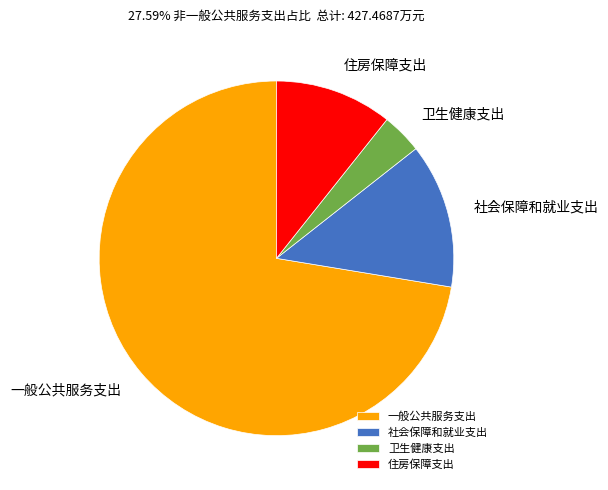

Do 社会保障和就业支出 and 住房保障支出 together represent more than half of the pie?

No